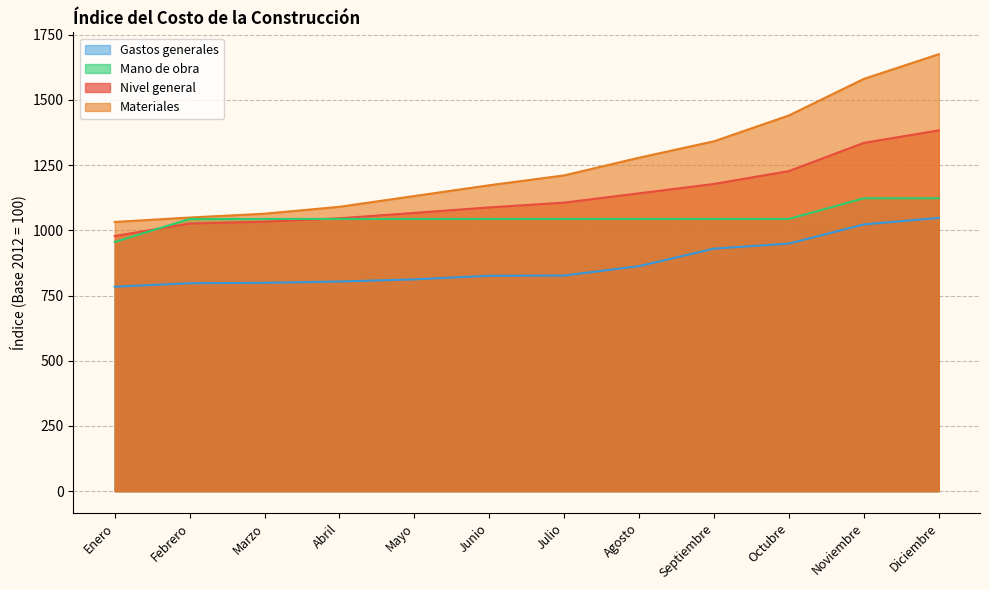

What is the difference between the Nivel general values at Enero and Abril?

68.1